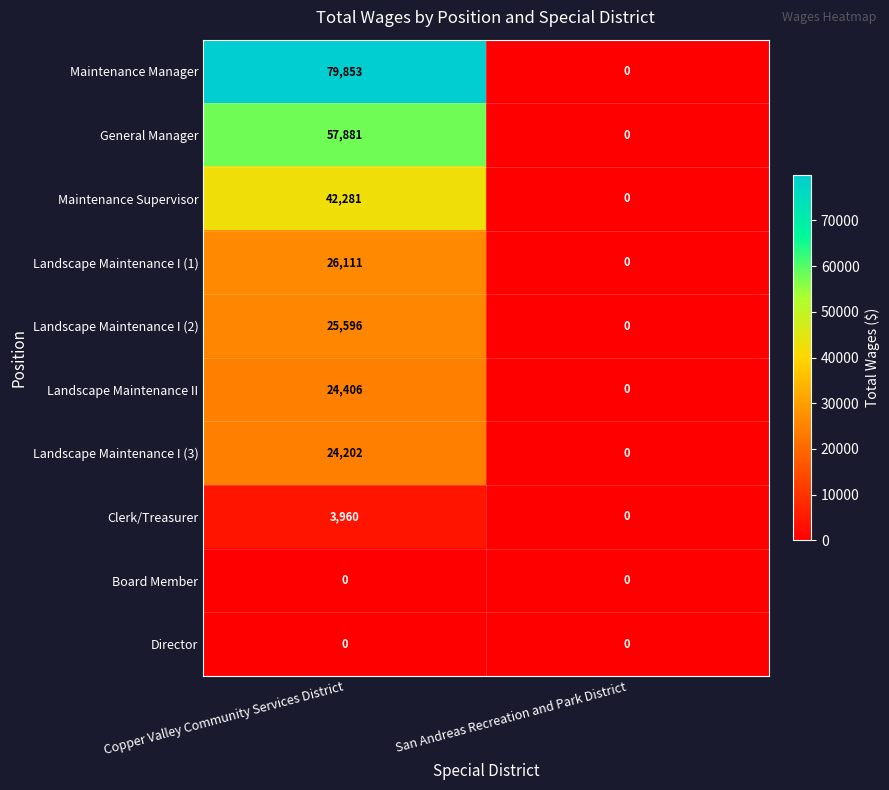

Reading left to right, what are all the values shown in this chart?

Maintenance Manager: 79853	0
General Manager: 57881	0
Maintenance Supervisor: 42281	0
Landscape Maintenance I (1): 26111	0
Landscape Maintenance I (2): 25596	0
Landscape Maintenance II: 24406	0
Landscape Maintenance I (3): 24202	0
Clerk/Treasurer: 3960	0
Board Member: 0	0
Director: 0	0